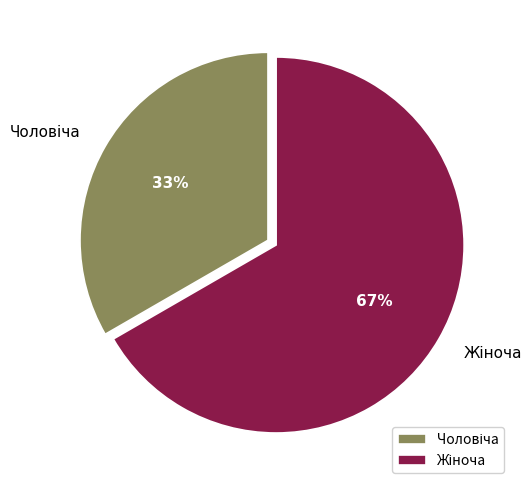

Is there a majority slice in this chart?

Yes